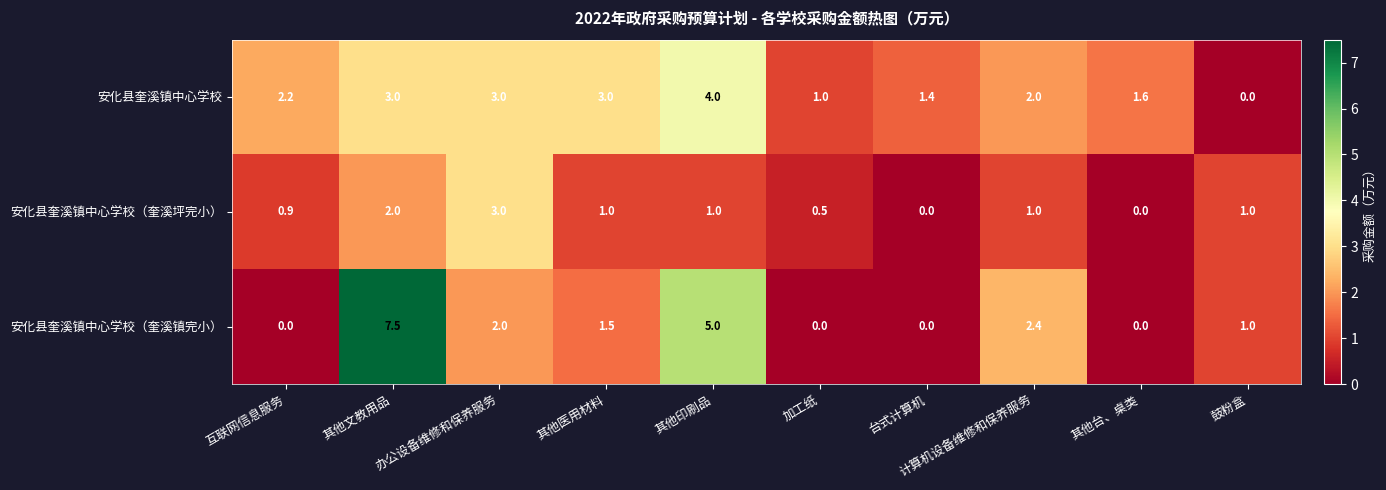

Which series has the widest spread of values?

安化县奎溪镇中心学校（奎溪镇完小）